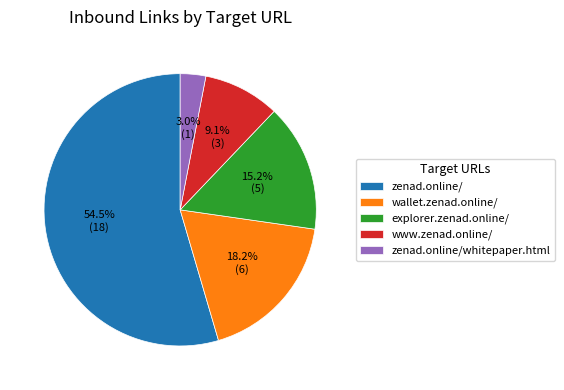

Which has a higher value, wallet.zenad.online/ or zenad.online/whitepaper.html?

wallet.zenad.online/